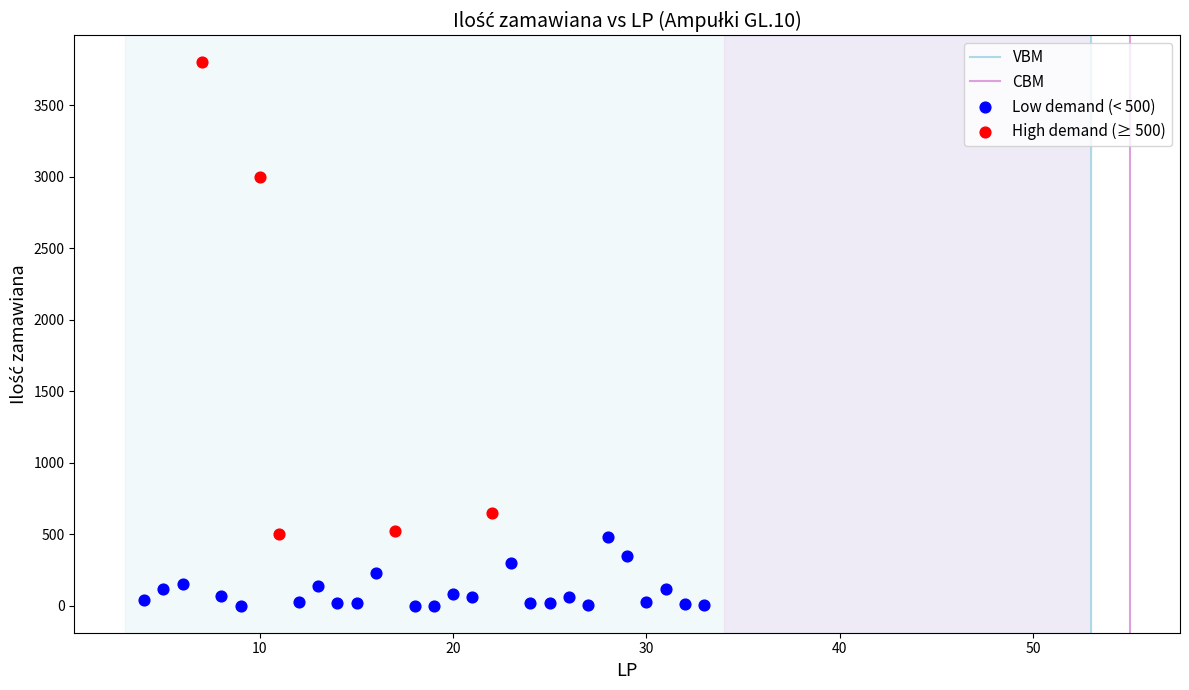

Which series contains the highest Y value?

High demand (≥ 500)